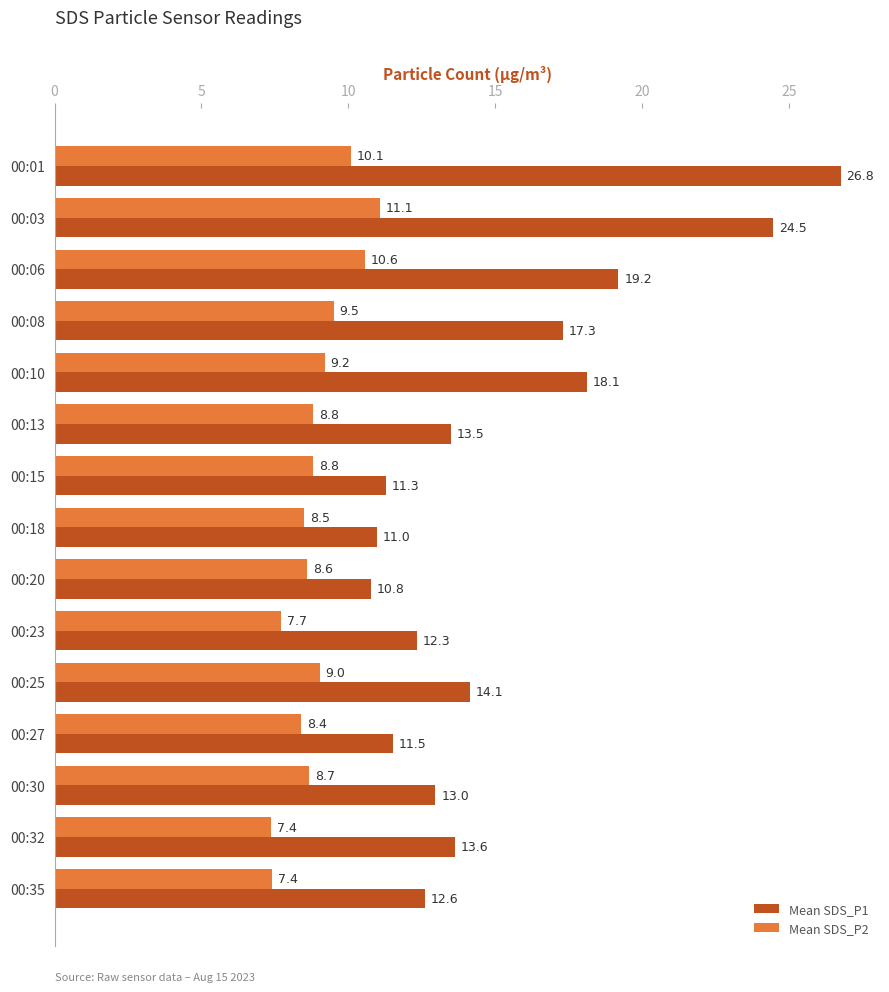

What is the maximum value shown in the chart?

26.8